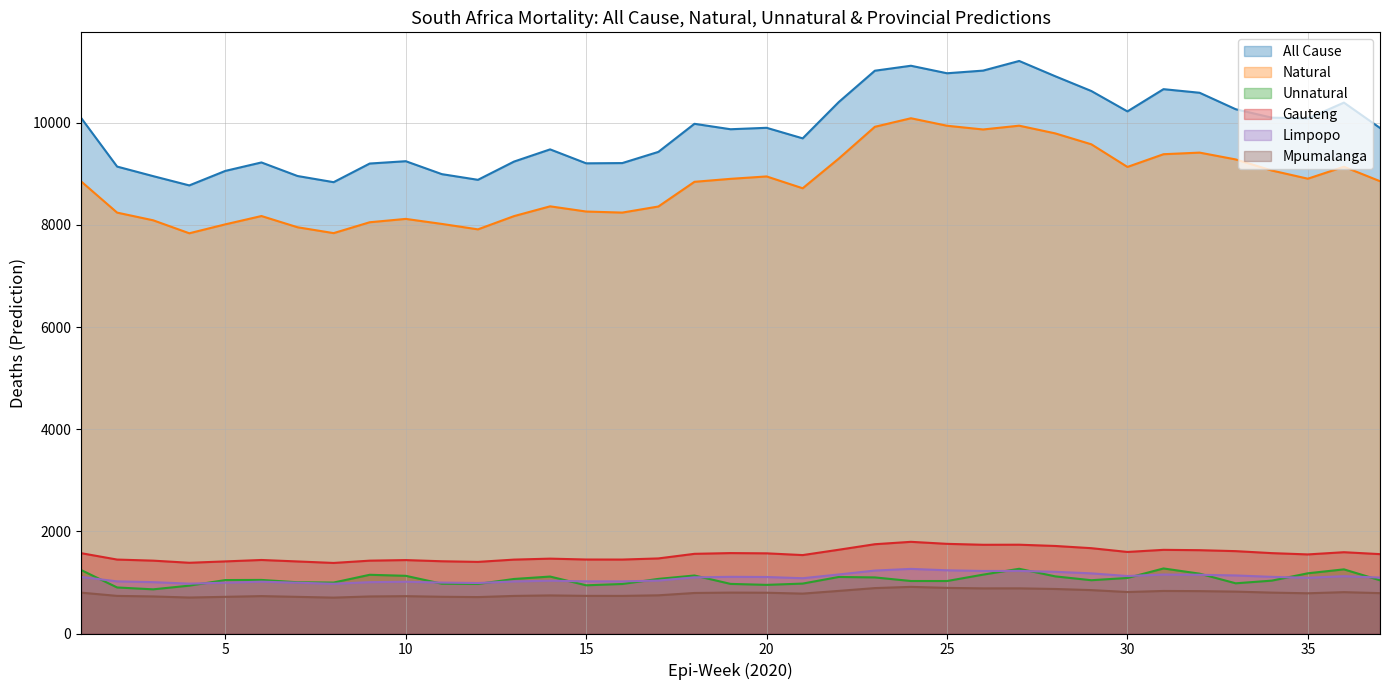

What is the sum of the Mpumalanga values at 15 and 23?

1626.5